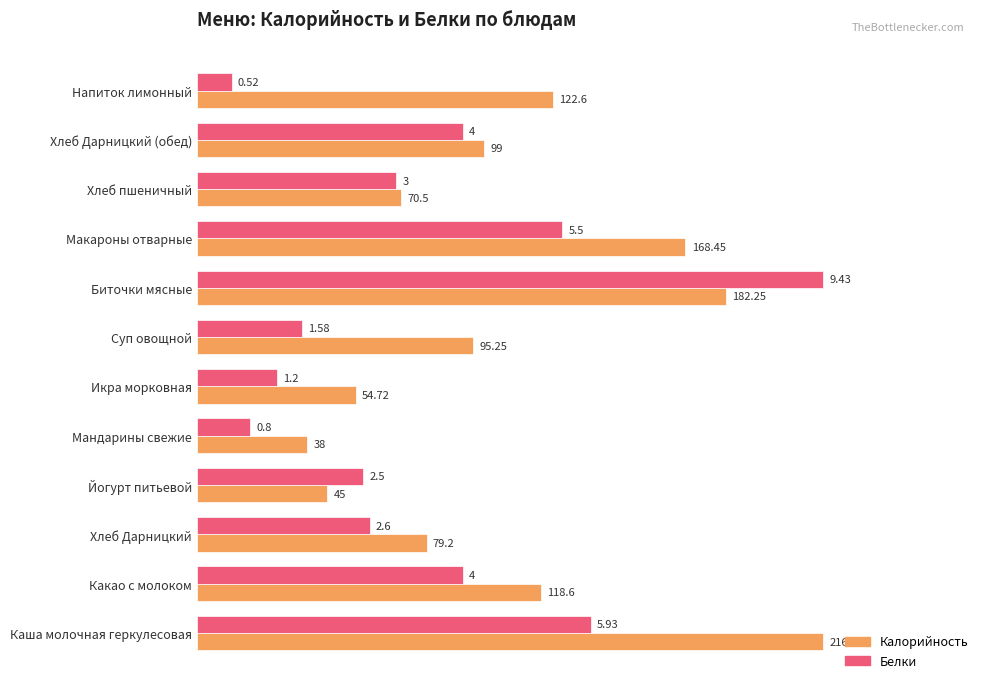

What are all the series names shown in the legend?

Калорийность, Белки